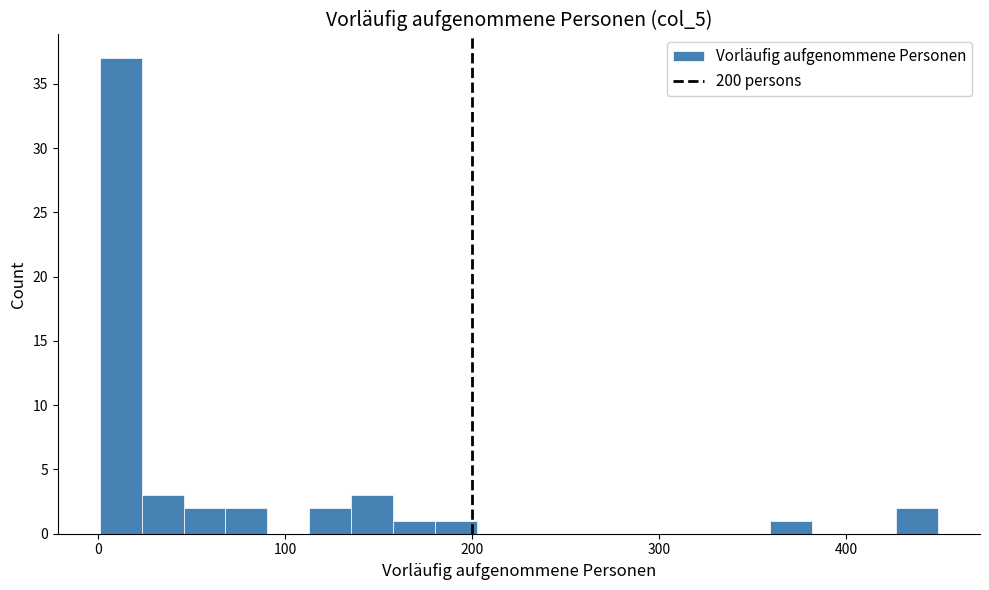

Read against the x-axis, roughly where is the centre of the tallest bar?

10